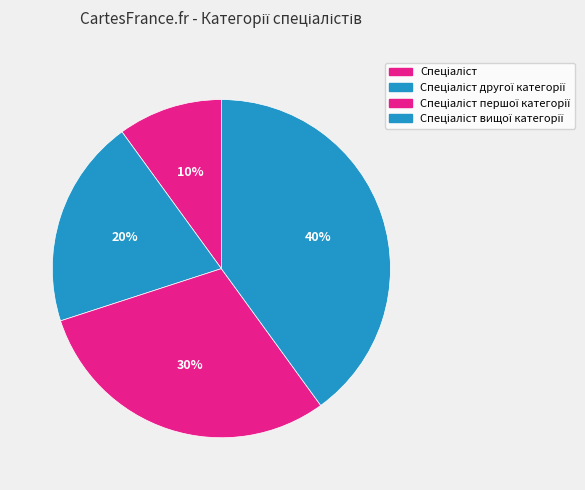

Do Спеціаліст першої категорії and Спеціаліст другої категорії together represent more than half of the pie?

No